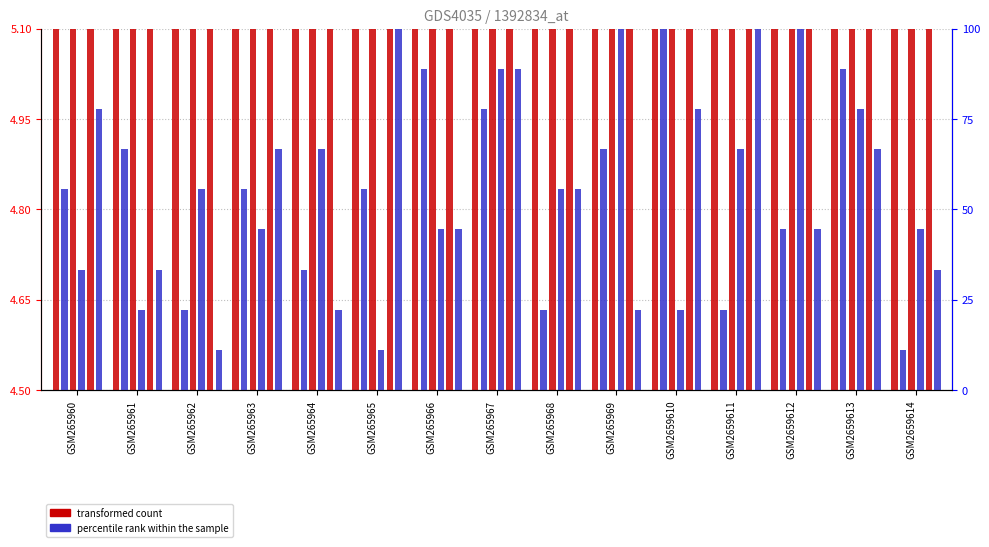

Is it true that percentile rank within the sample equals 58.3 at GSM2659614?

False